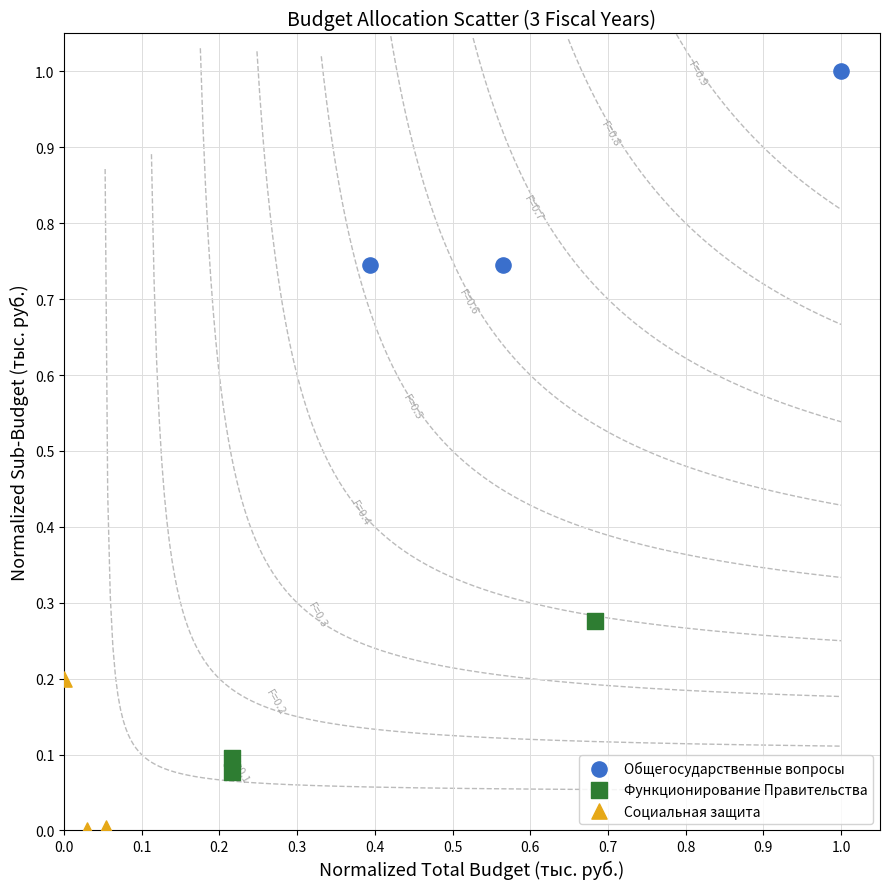

What are all the series names shown in the legend?

Общегосударственные вопросы, Функционирование Правительства, Социальная защита